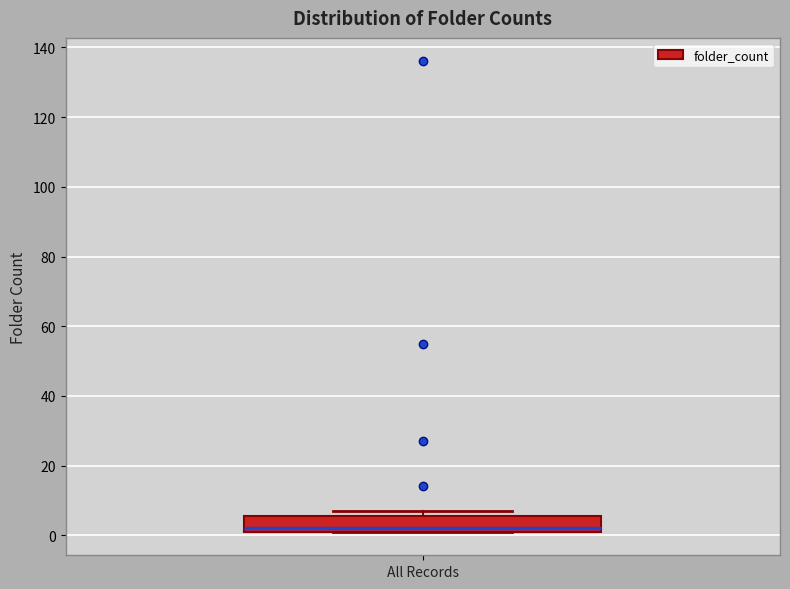

Transcribe this box plot: give where the median line is, the range the box spans, and where the two whiskers end, as read against the y-axis. The values are not printed on the chart, so give them approximately, as read against the axis.

median 2 (just above the box's lower edge), box 2 to 6, whiskers 2 to 8